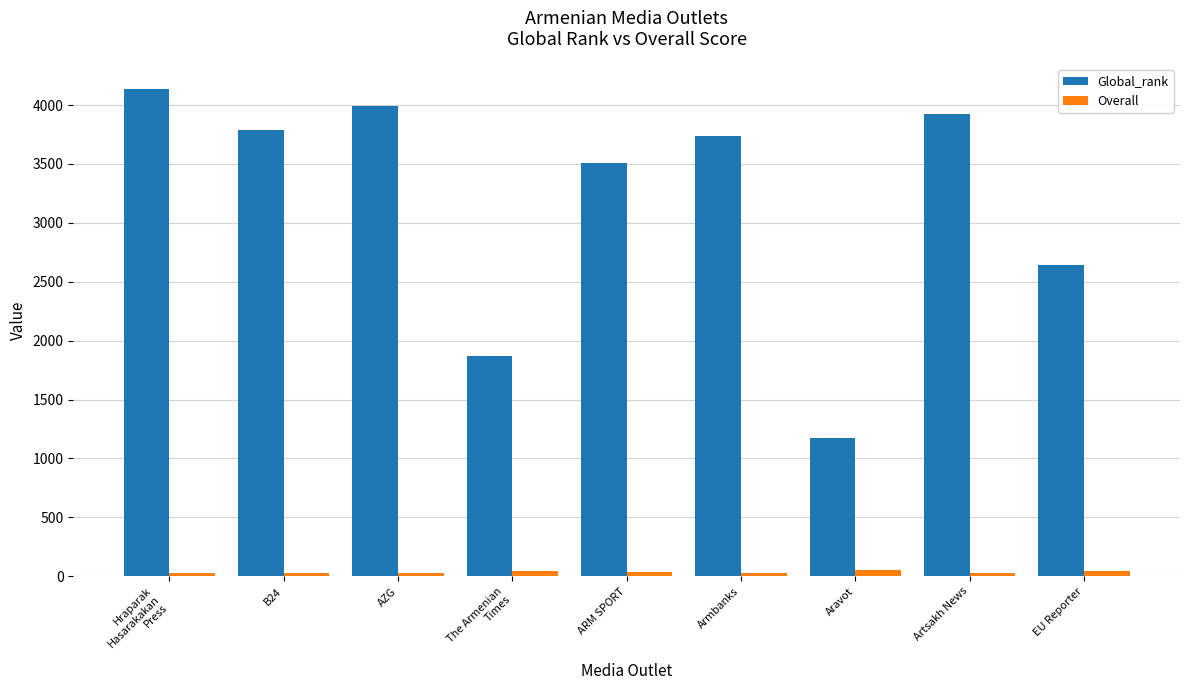

The value of Overall at AZG is 27.8. True or false?

True